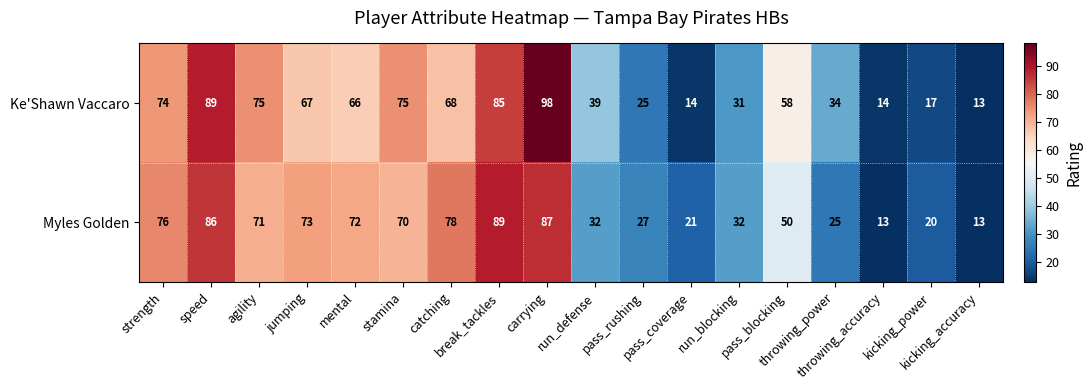

What is the smallest value displayed?

13